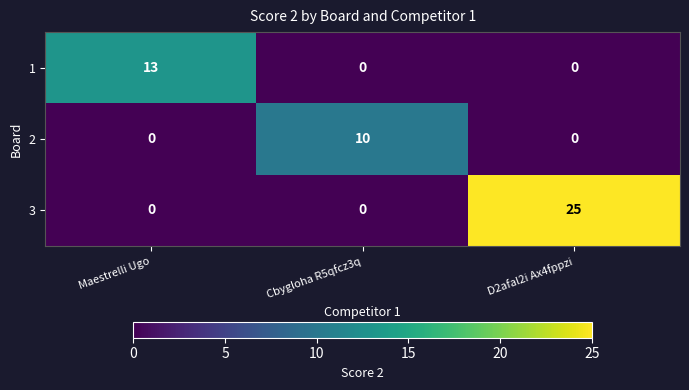

What is the spread (max minus min) of values at D2afal2i Ax4fppzi?

25